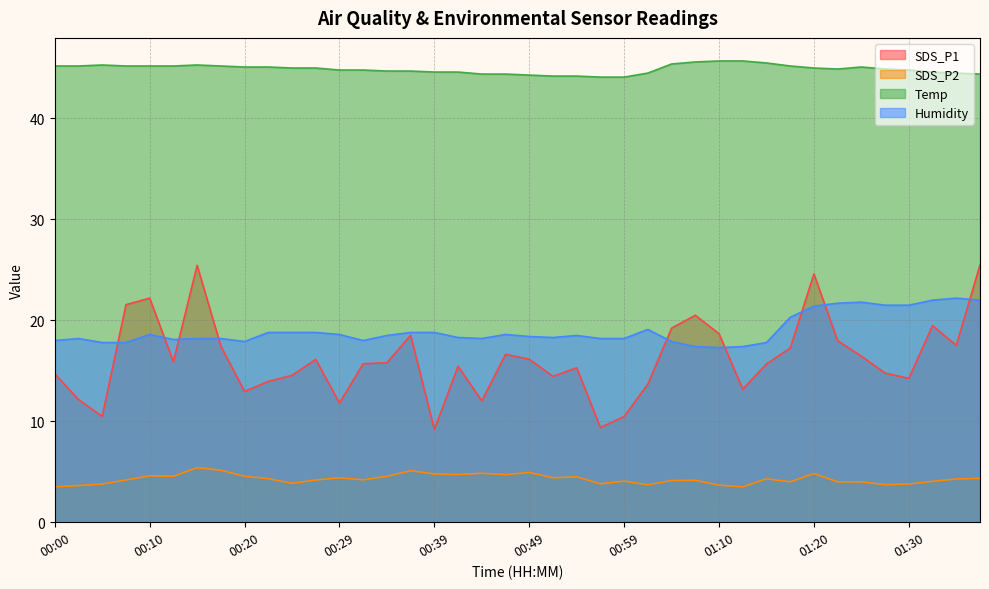

Which series changed the most between 00:17 and 01:38?

SDS_P1